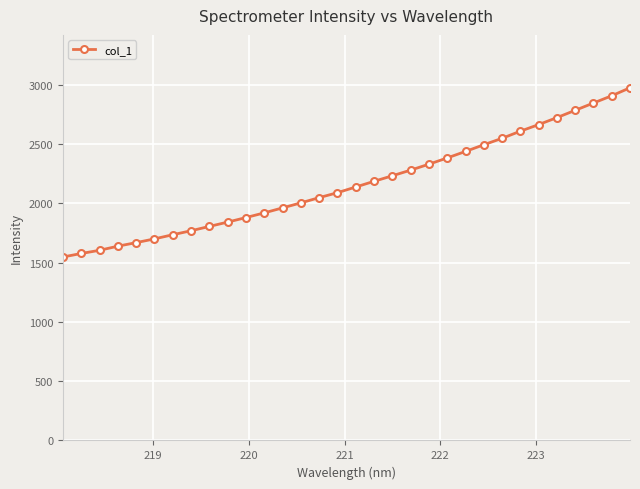

Reading right to left, what are all the values shown in this chart?

2976.0	2908.7	2847.5	2785.9	2724.2	2665.4	2609.8	2549.7	2495.3	2438.9	2384.1	2331.3	2281.2	2233.6	2186.8	2138.9	2090.9	2049.1	2005.0	1962.7	1920.7	1880.9	1842.7	1806.2	1769.7	1736.1	1701.0	1669.4	1639.4	1604.7	1577.8	1548.1